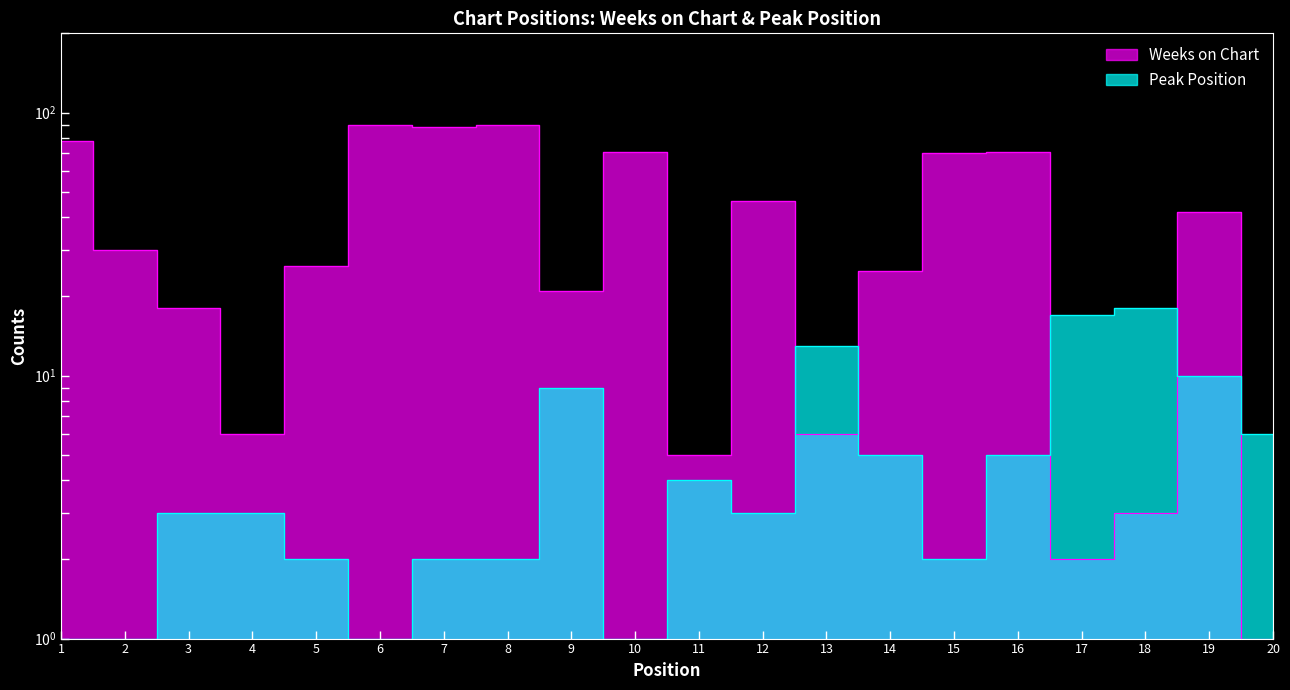

At which category is the sum across all series the highest?

8